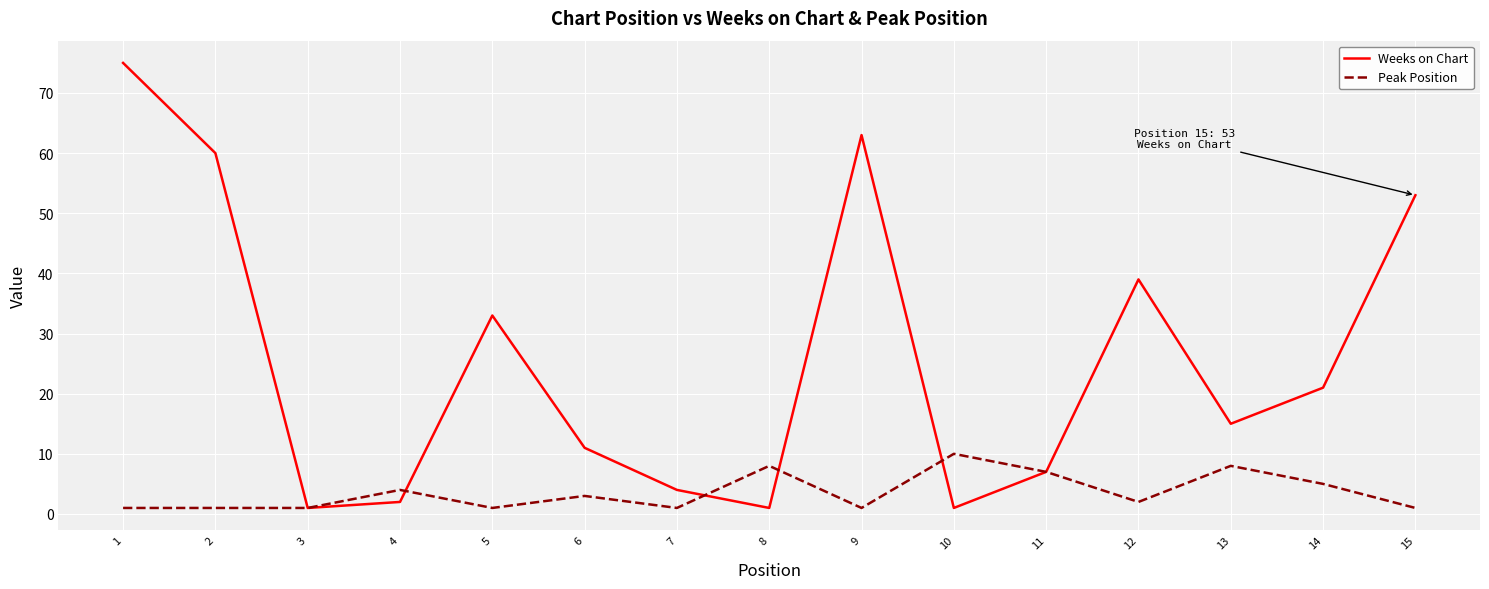

The Weeks on Chart series shows 53 at 15. True or false?

True